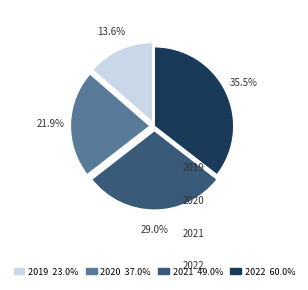

Is there a majority slice in this chart?

No